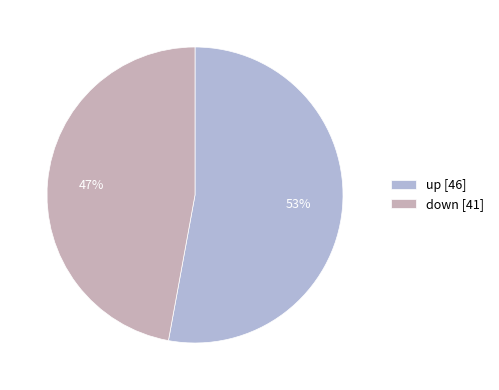

Count the number of slices in the pie.

2